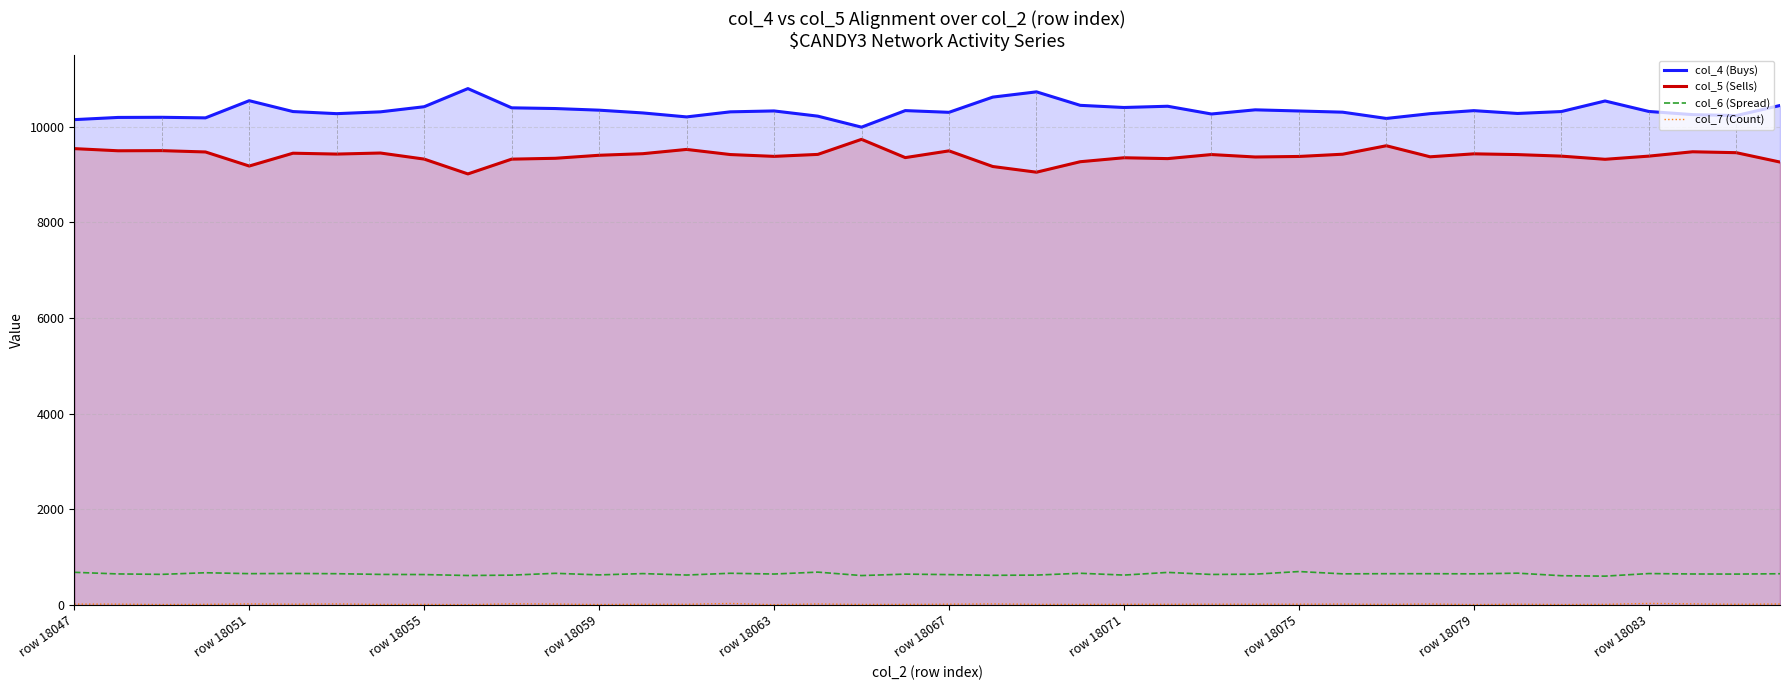

Where is col_6 (Spread) nearest to the value 652?

29